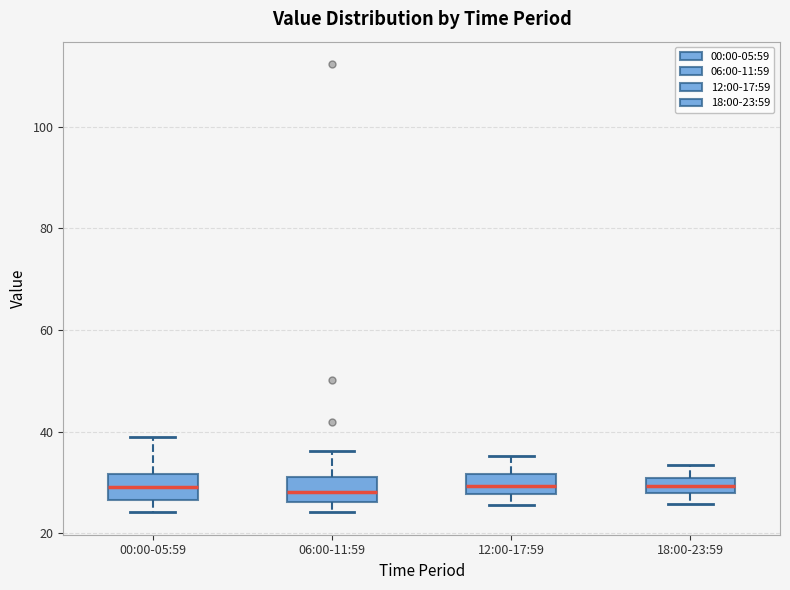

Reading left to right, read every box against the y-axis: the position of its median line, the range the box covers, and the ends of its whiskers. The values are not printed on the chart, so give them approximately, as read against the axis.

00:00-05:59: median 30, box 26 to 32, whiskers 24 to 38
06:00-11:59: median 28, box 26 to 32, whiskers 24 to 36
12:00-17:59: median 30, box 28 to 32, whiskers 26 to 36
18:00-23:59: median 30 (inside the box), box 28 to 30, whiskers 26 to 34